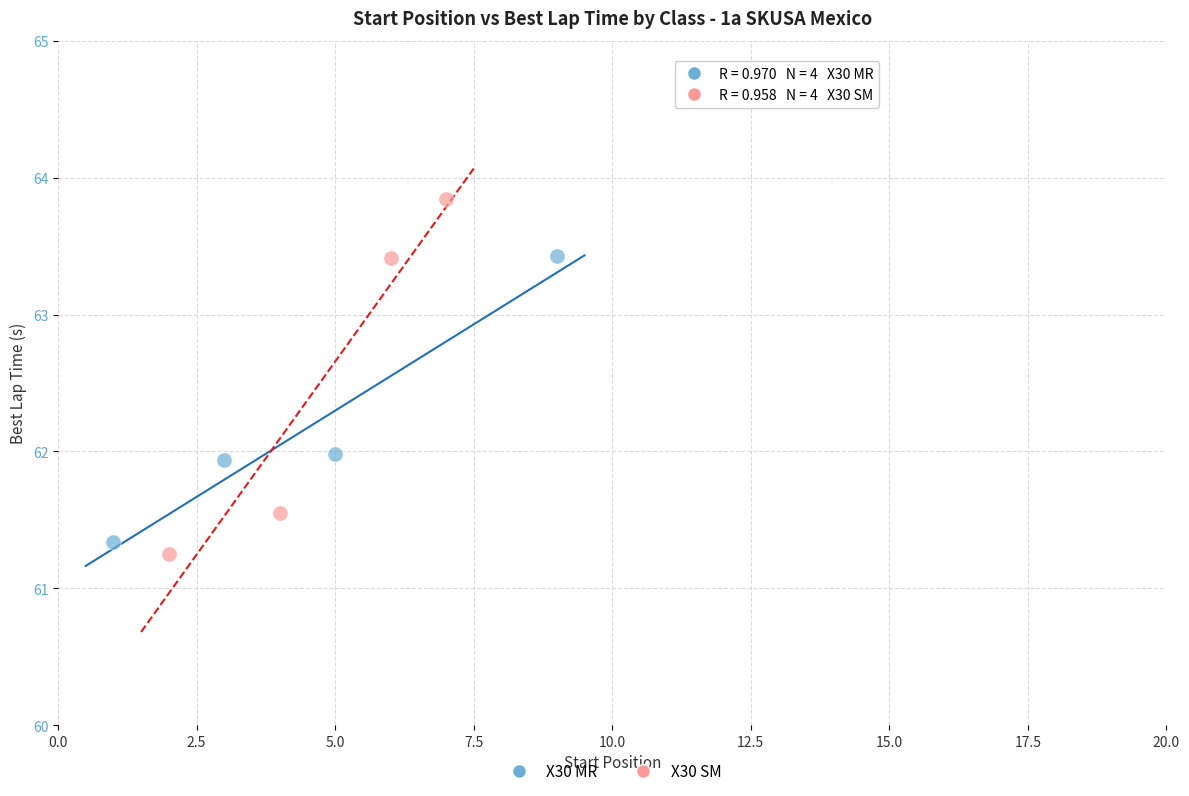

Which series contains the highest Y value?

X30 SM